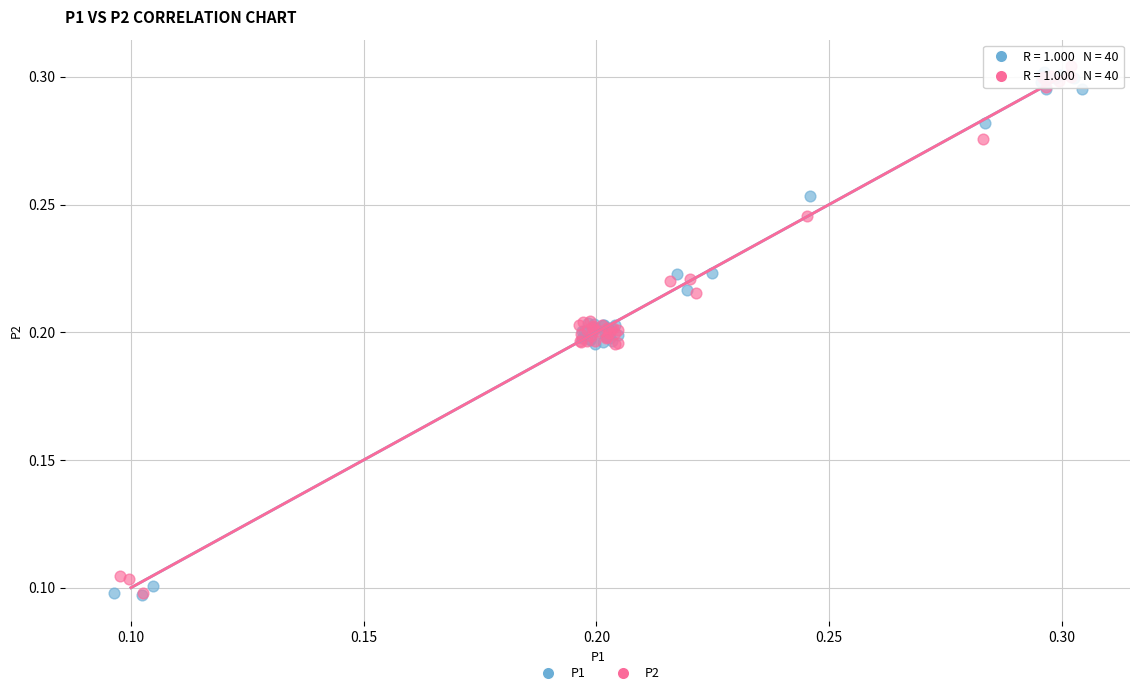

What are all the series names shown in the legend?

P1, P2